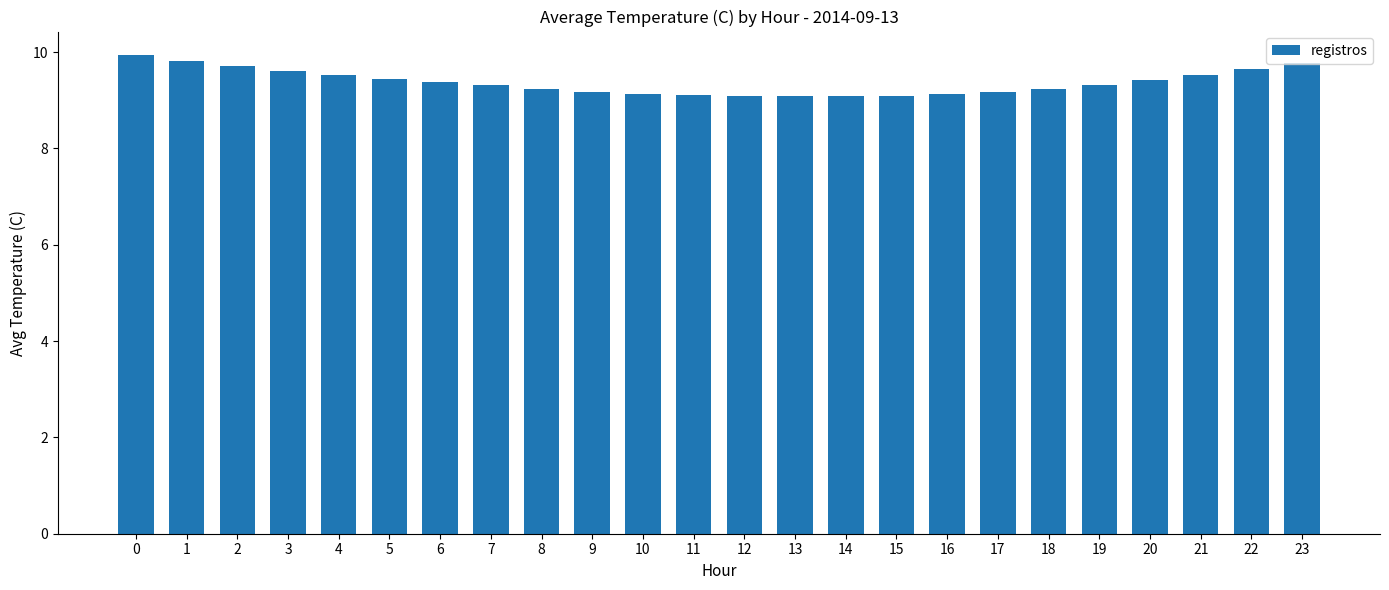

What is the smallest value displayed?

9.1